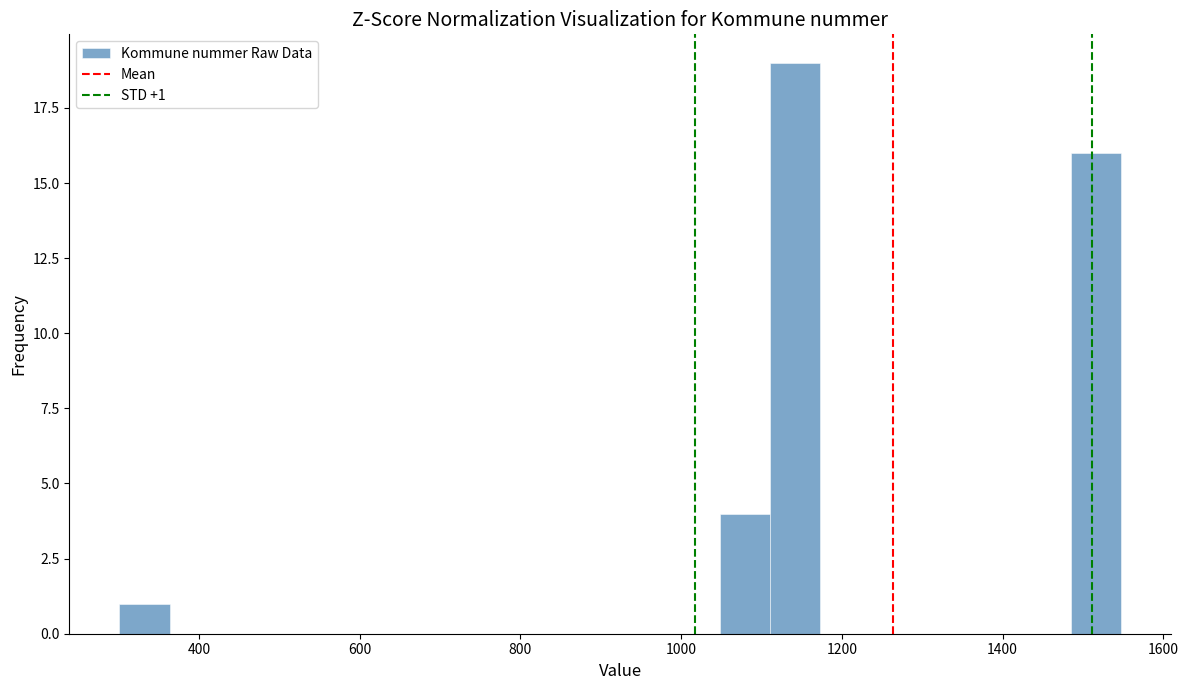

Read against the x-axis, roughly where is the centre of the tallest bar?

1140